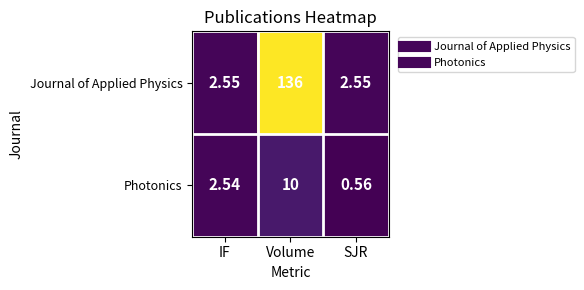

Which label corresponds to the largest value in the chart?

Volume